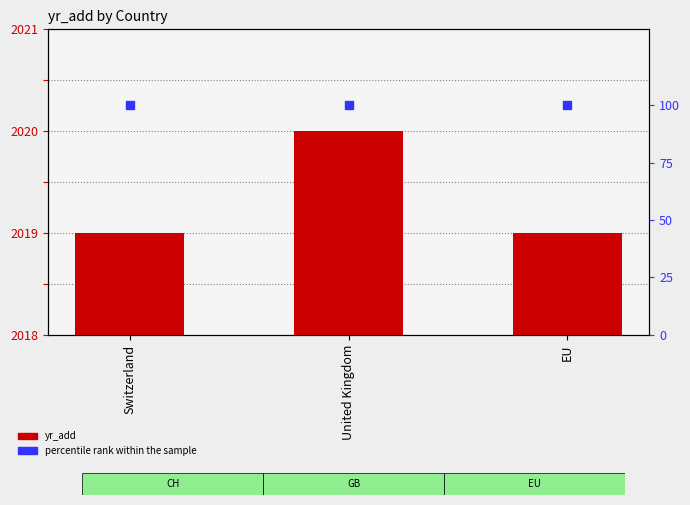

Which series reaches the maximum Y coordinate?

yr_add